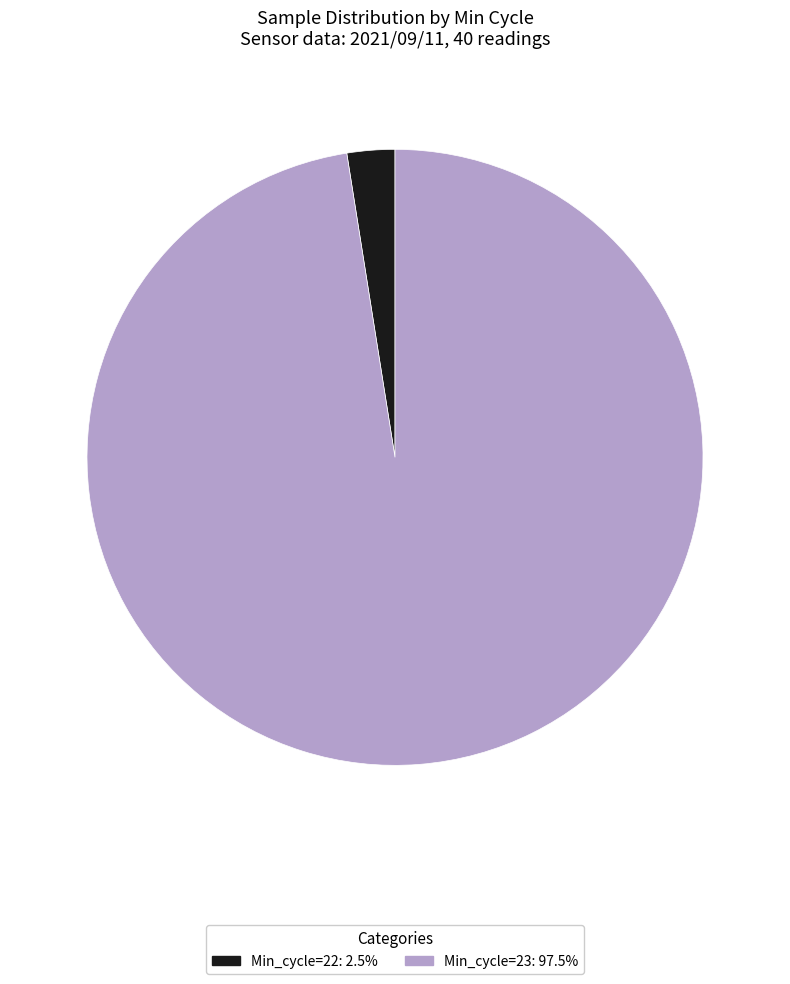

Is there any slice that represents more than half of the pie?

Yes